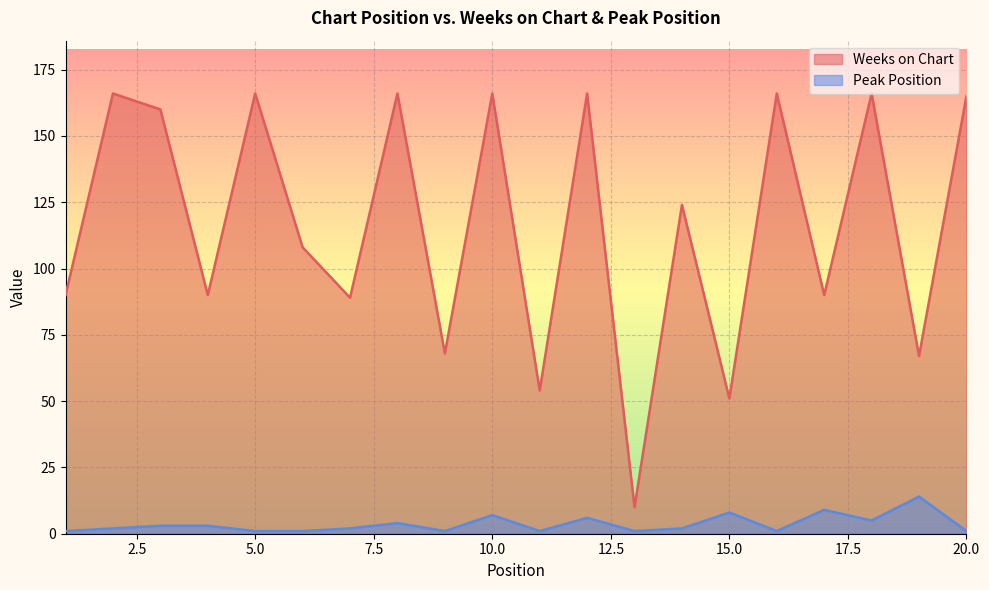

Where is the first local maximum for Weeks on Chart?

2